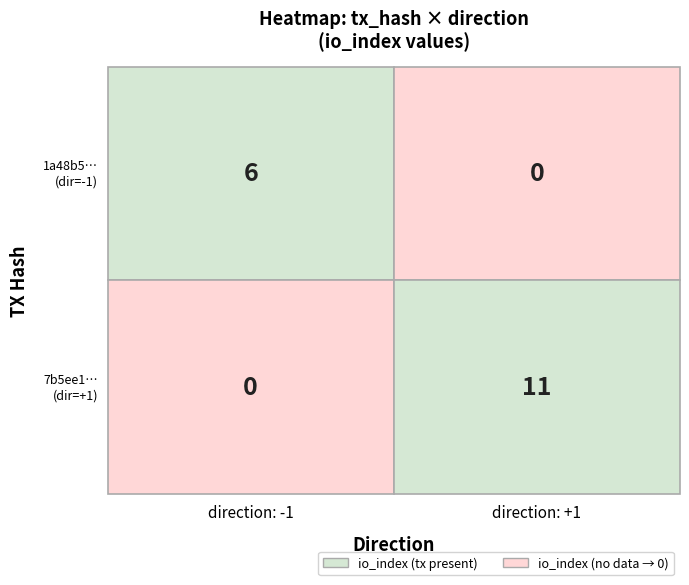

Reading left to right, extract all data points from this chart.

1a48b5226b79c7fa742ee580c51ba5bbdaf9e78: -1	6
7b5ee10c6eba3193f8b3cf7924950c1e47555c5: 1	11